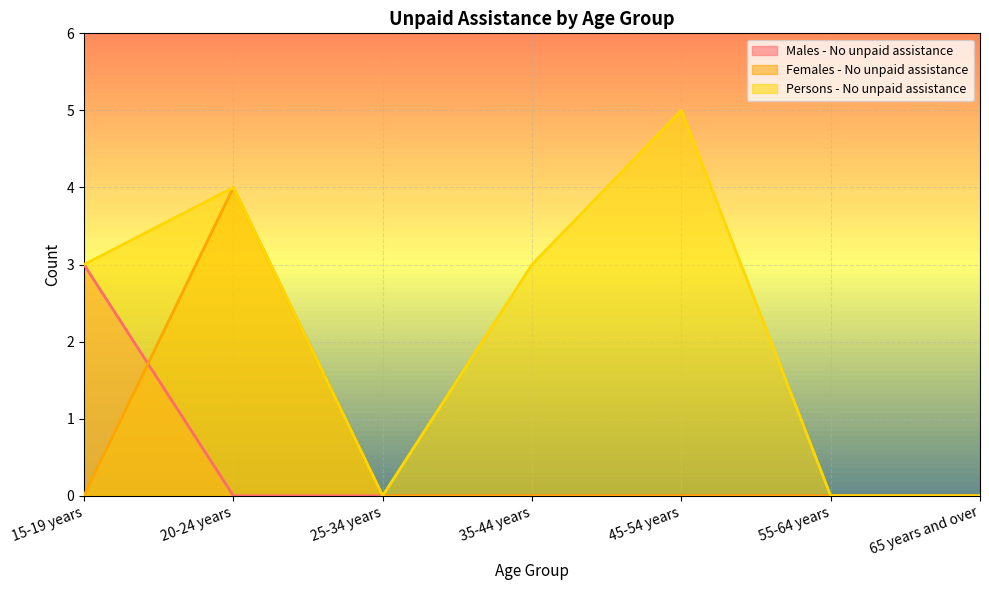

What is the label of the 2nd point from the right?

55-64 years